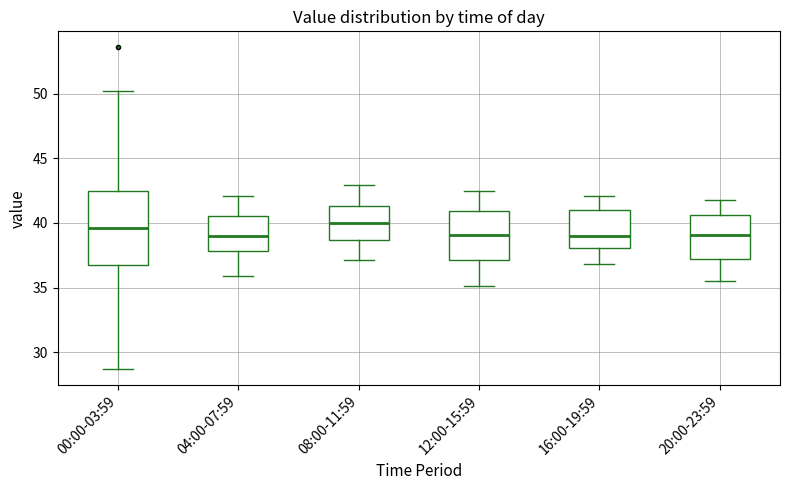

Reading left to right, transcribe this box plot: for each box, give where its median line is, the range the box spans, and where its two whiskers end, as read against the y-axis. The values are not printed on the chart, so give them approximately, as read against the axis.

00:00-03:59: median 39.5, box 37.0 to 42.5, whiskers 28.5 to 50.0
04:00-07:59: median 39.0, box 38.0 to 40.5, whiskers 36.0 to 42.0
08:00-11:59: median 40.0, box 38.5 to 41.5, whiskers 37.0 to 43.0
12:00-15:59: median 39.0, box 37.0 to 41.0, whiskers 35.0 to 42.5
16:00-19:59: median 39.0, box 38.0 to 41.0, whiskers 37.0 to 42.0
20:00-23:59: median 39.0, box 37.0 to 40.5, whiskers 35.5 to 42.0